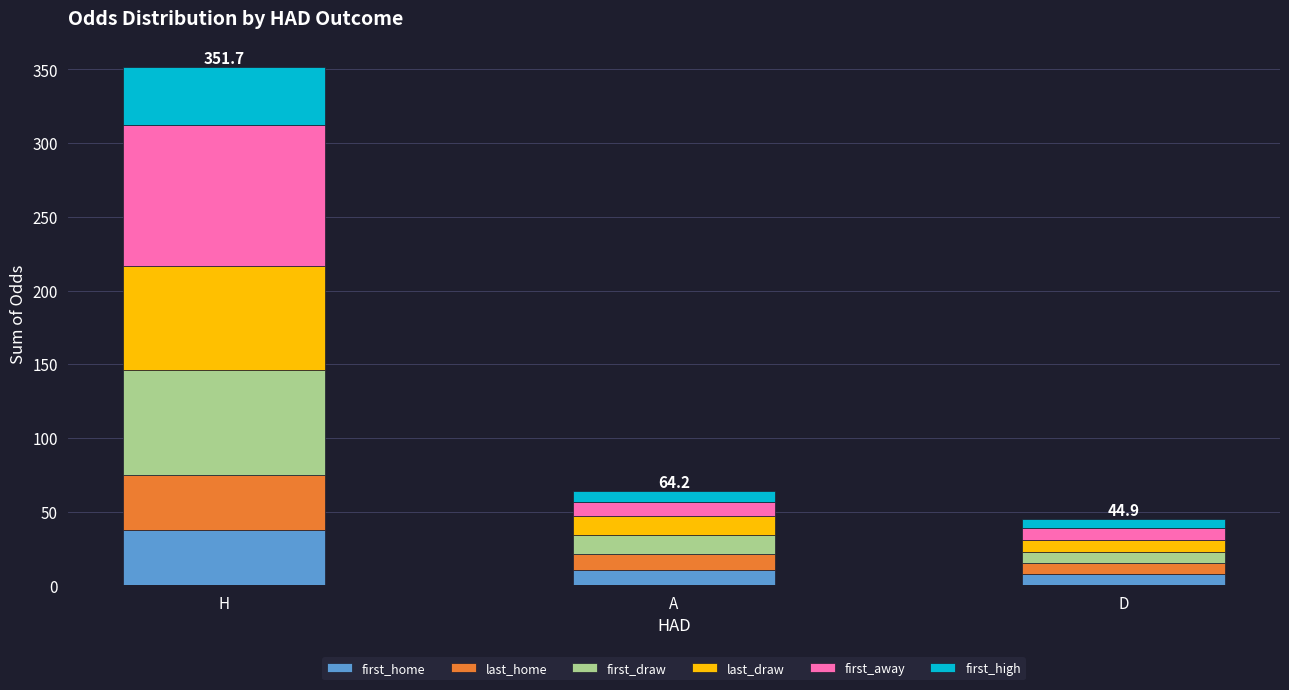

The value of first_home at H is 37.6. True or false?

True